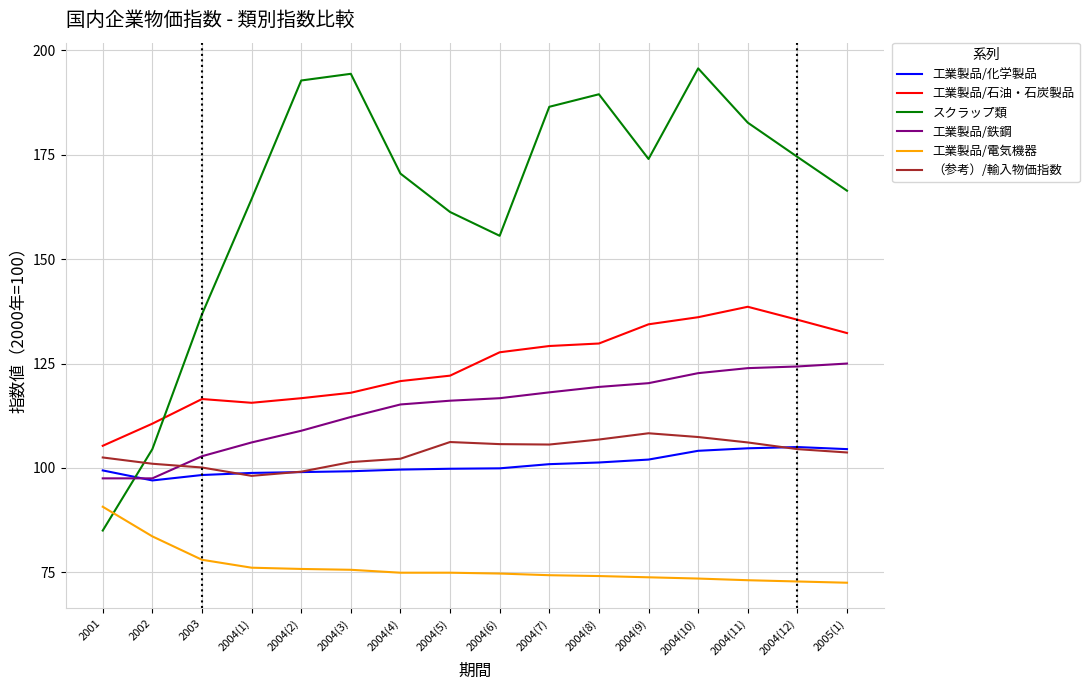

True or false: 工業製品/石油・石炭製品 has more than 0 points higher than both neighbors.

True